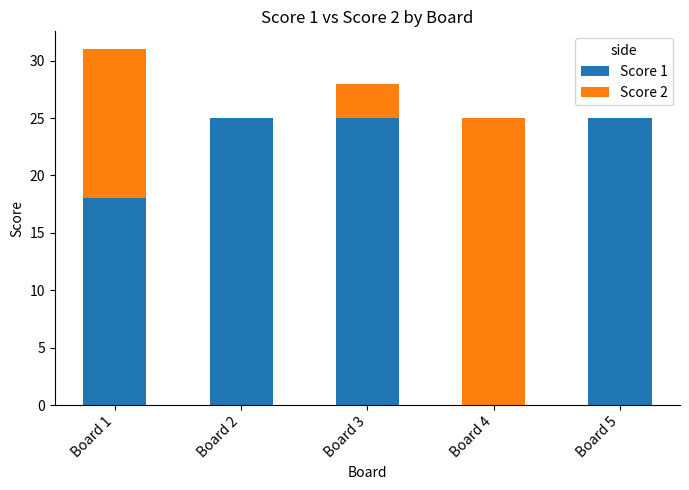

At which category is the sum across all series the highest?

Board 1